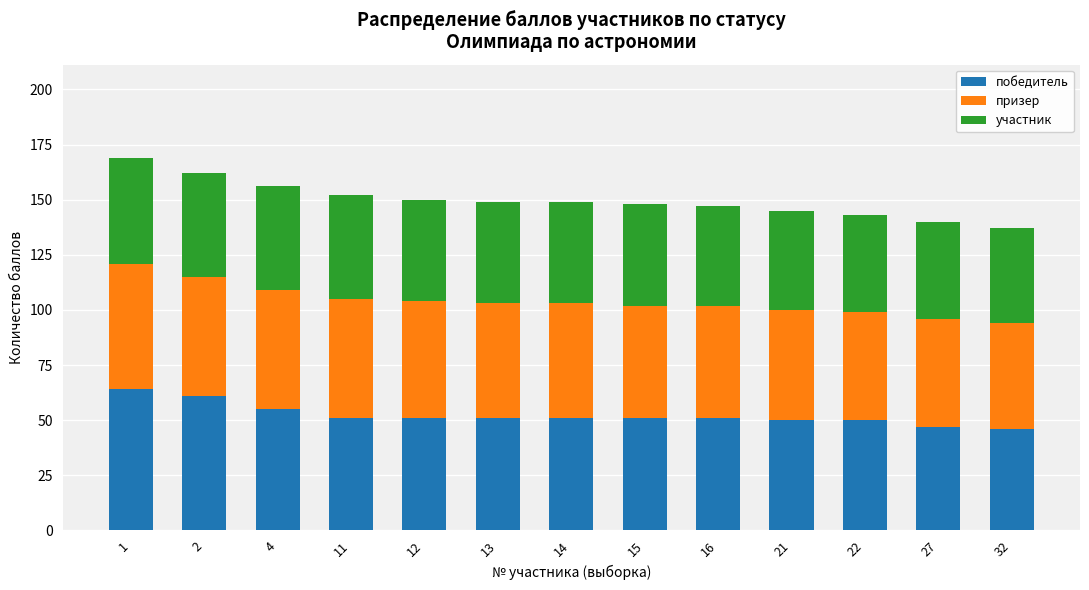

Does the chart contain stacked bars?

Yes